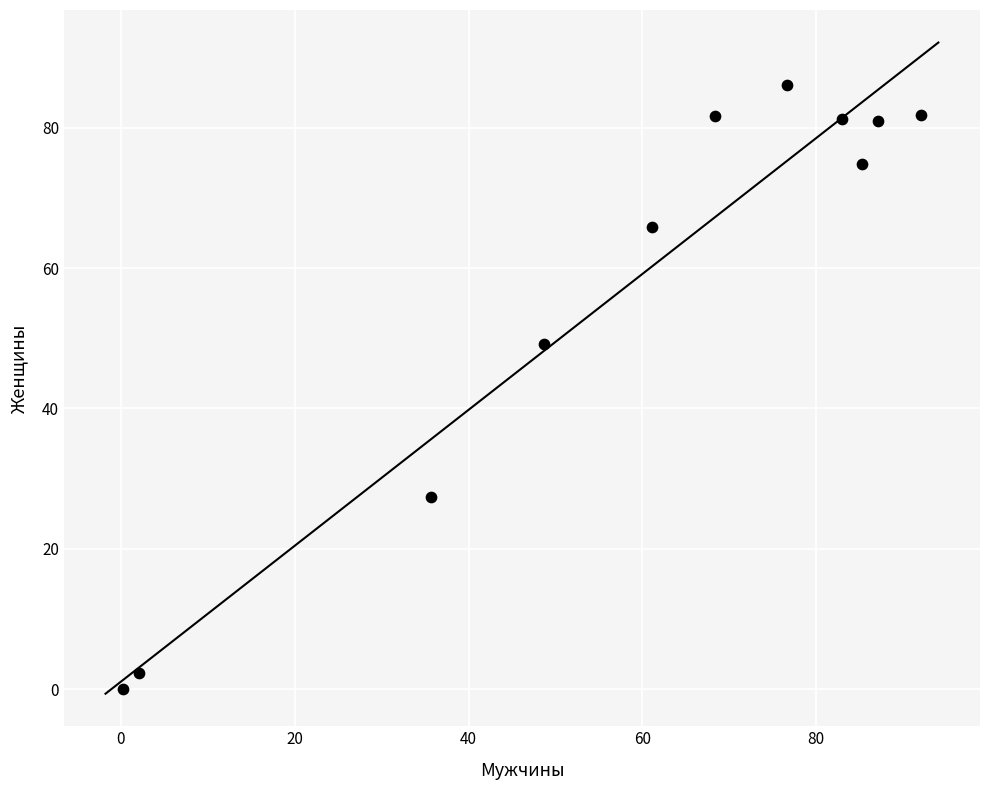

What Y value in the scatter plot is closest to 43?

49.1